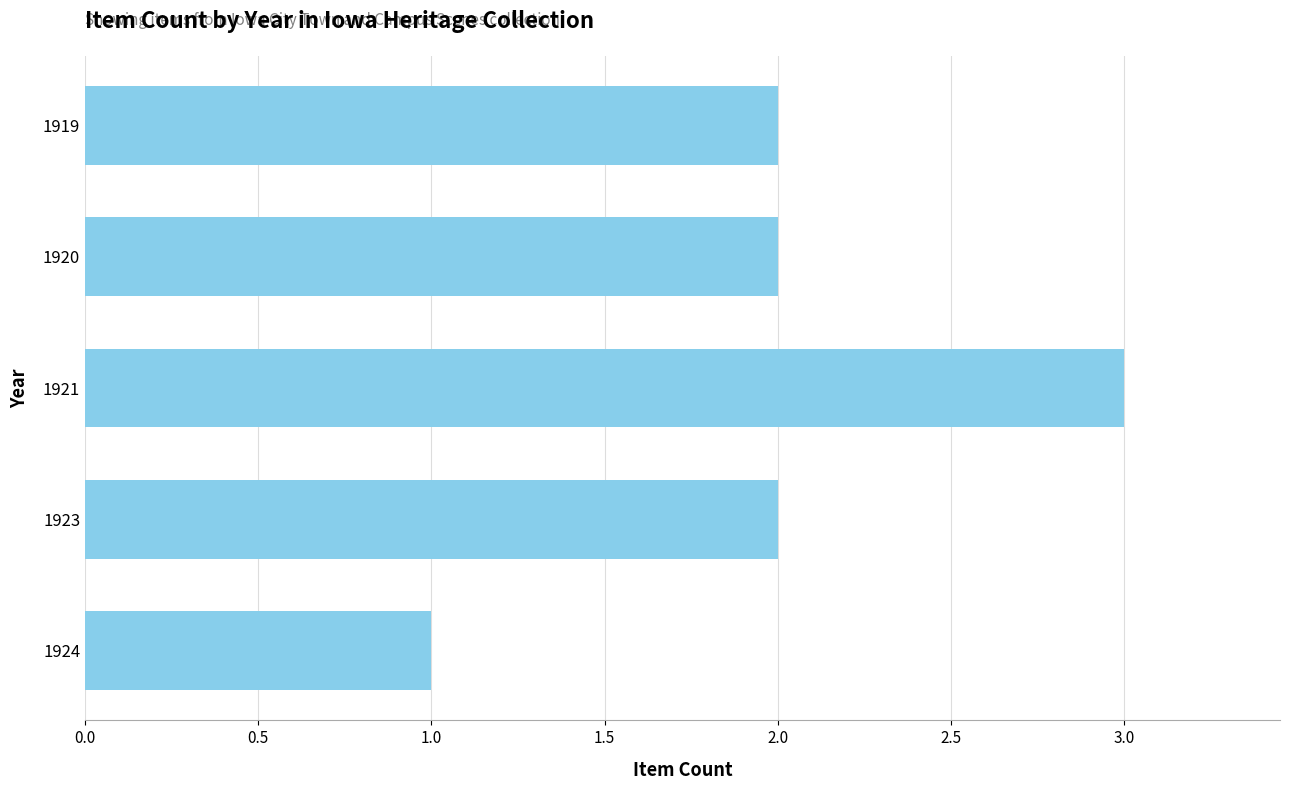

Approximately how many times larger is the value at 1923 compared to 1924?

2.0